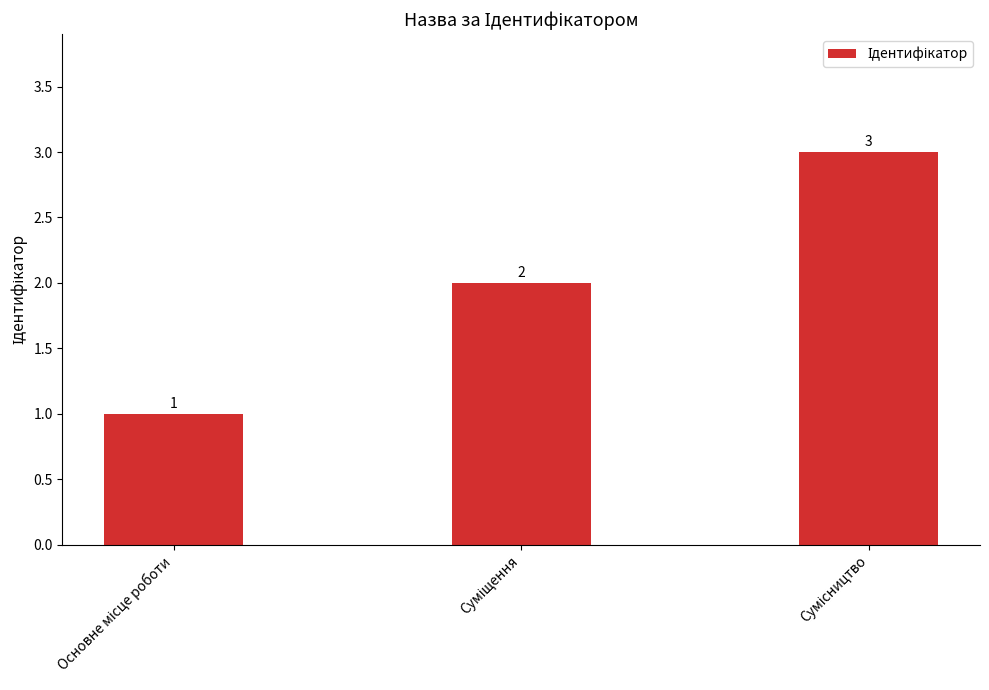

What is the greatest value displayed?

3